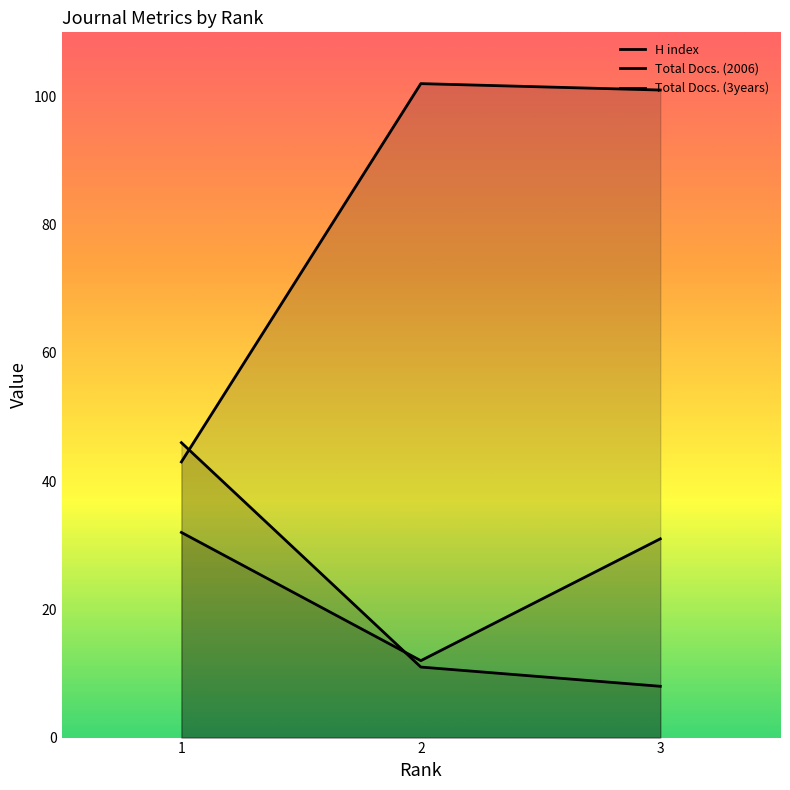

At how many categories does at least one series exceed 33?

3